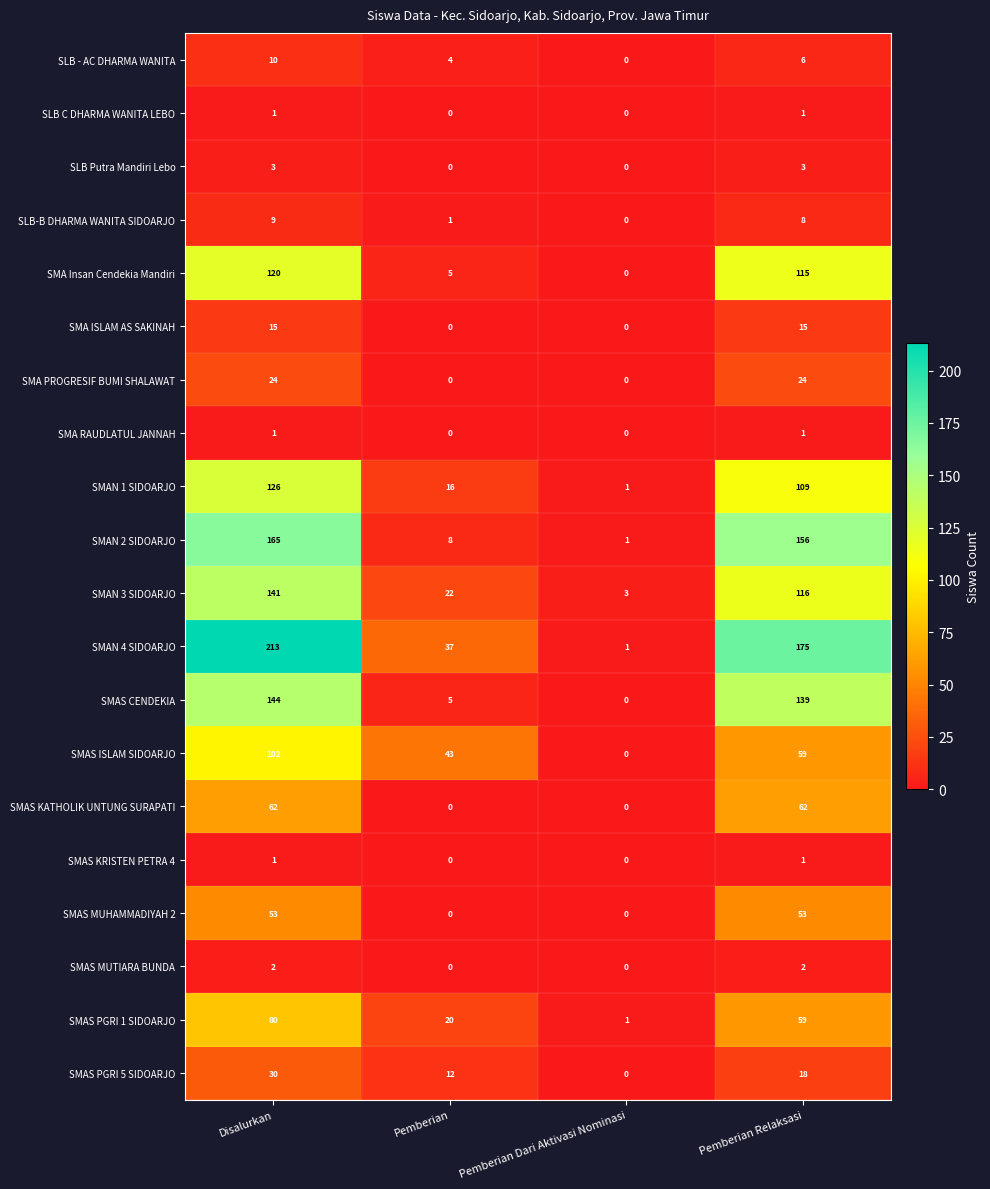

What is the sum of all SMAN 1 SIDOARJO values?

252